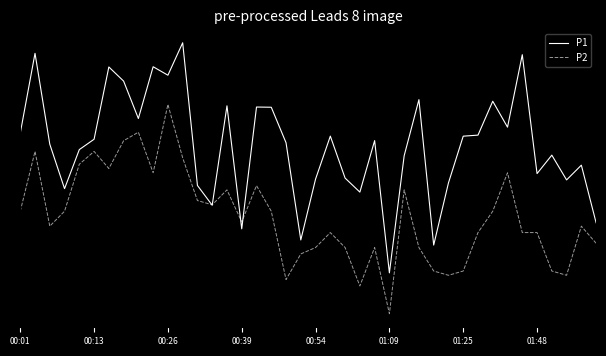

Does the chart have visible grid lines?

No